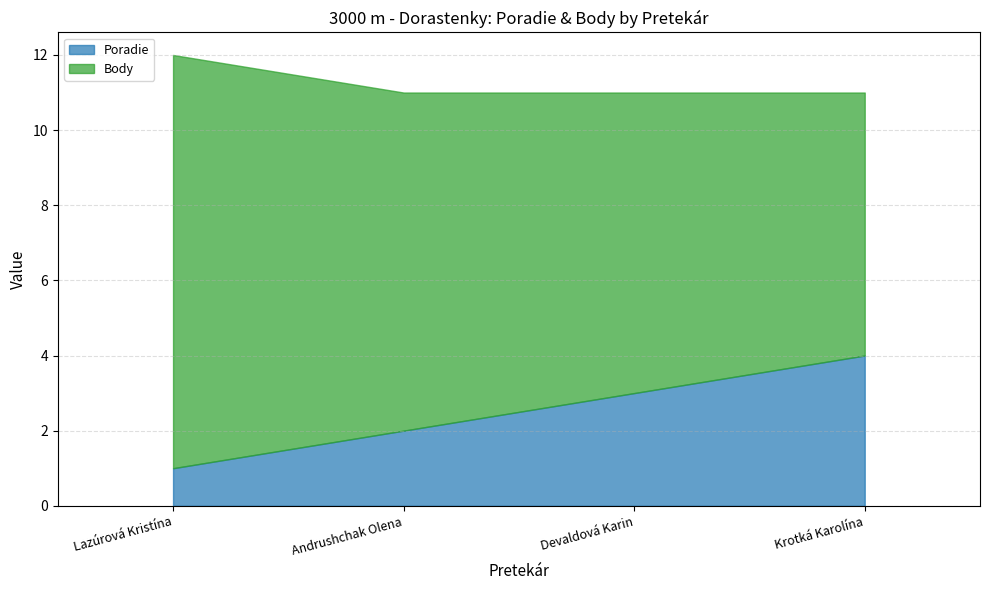

Reading left to right, transcribe all the data shown in this chart.

Poradie: 1	2	3	4
Body: 11	9	8	7